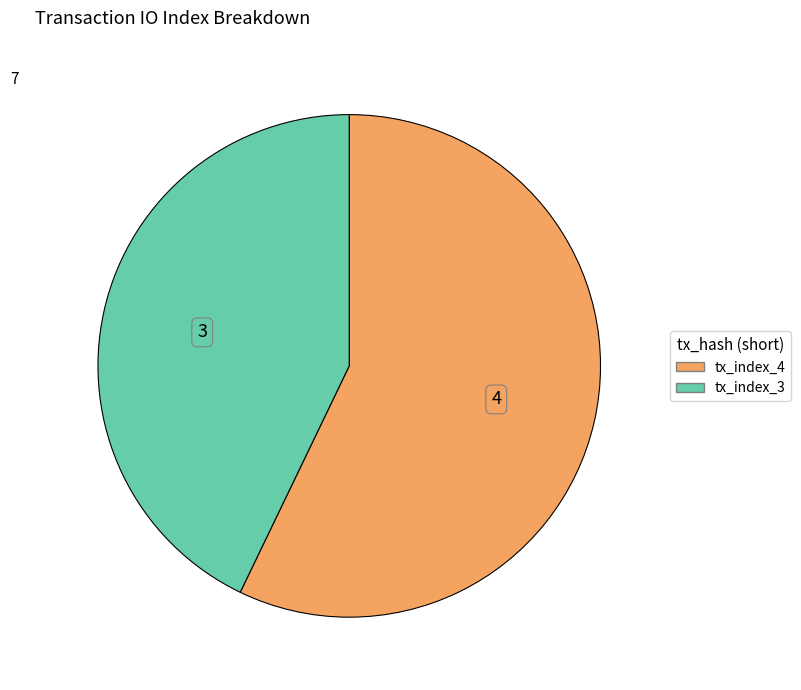

Combined, do tx_index_4 and tx_index_3 account for over 50%?

Yes